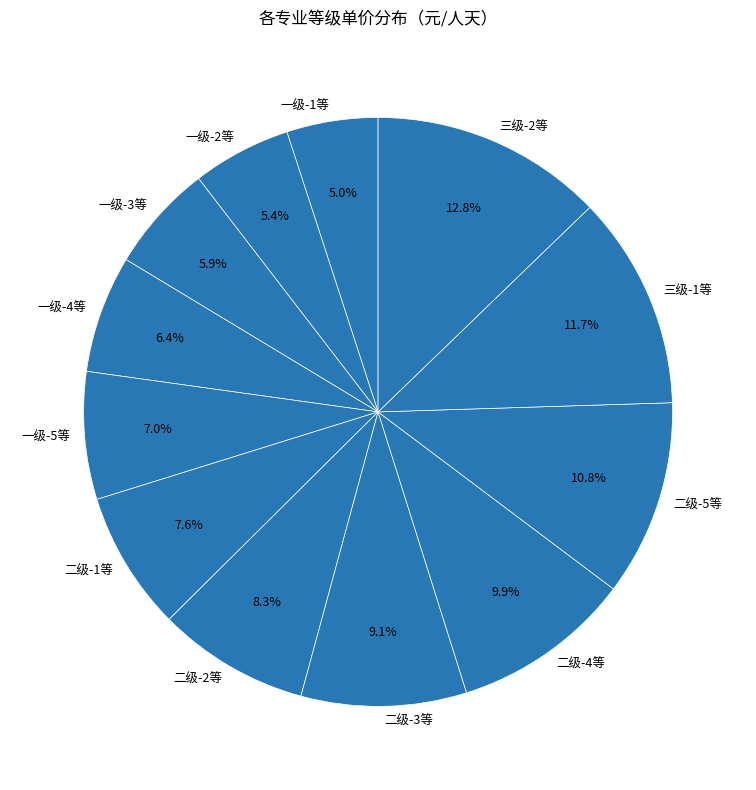

Is there a majority slice in this chart?

No